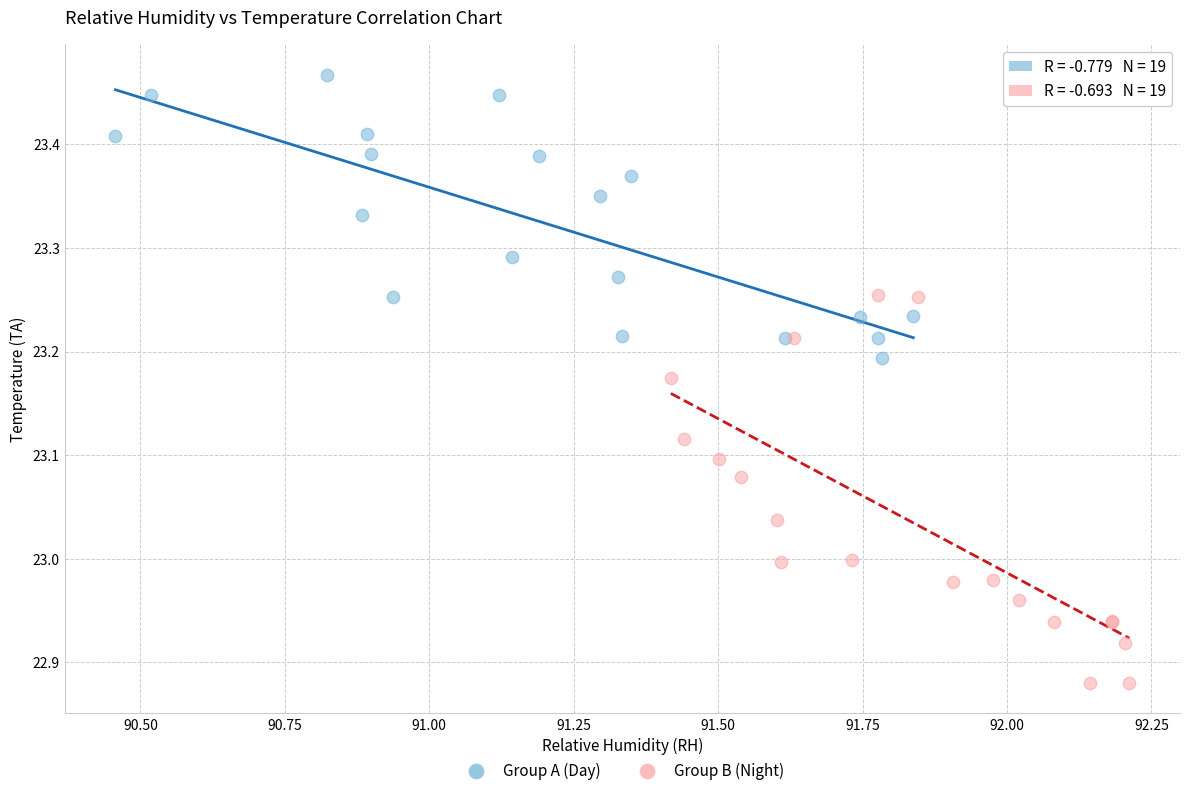

What are all the series names shown in the legend?

Group A (Day), Group B (Night)